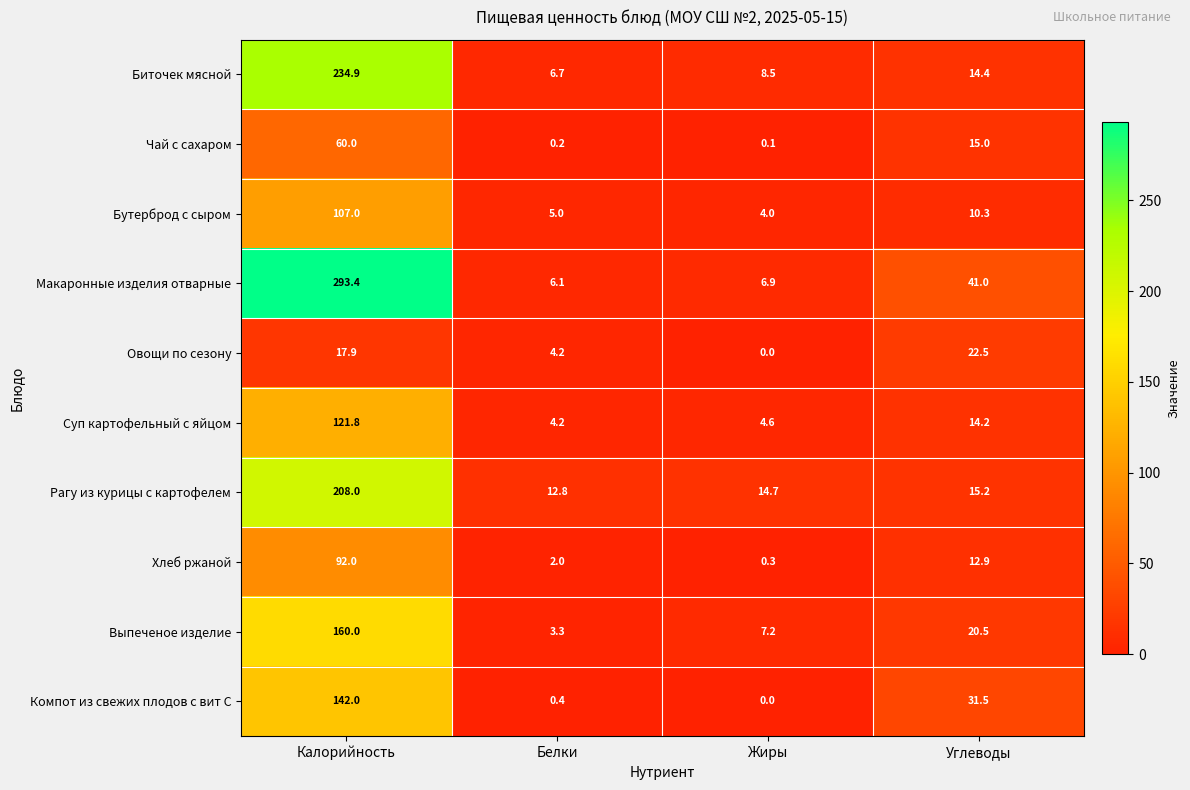

What is the maximum value for Бутерброд с сыром?

107.0